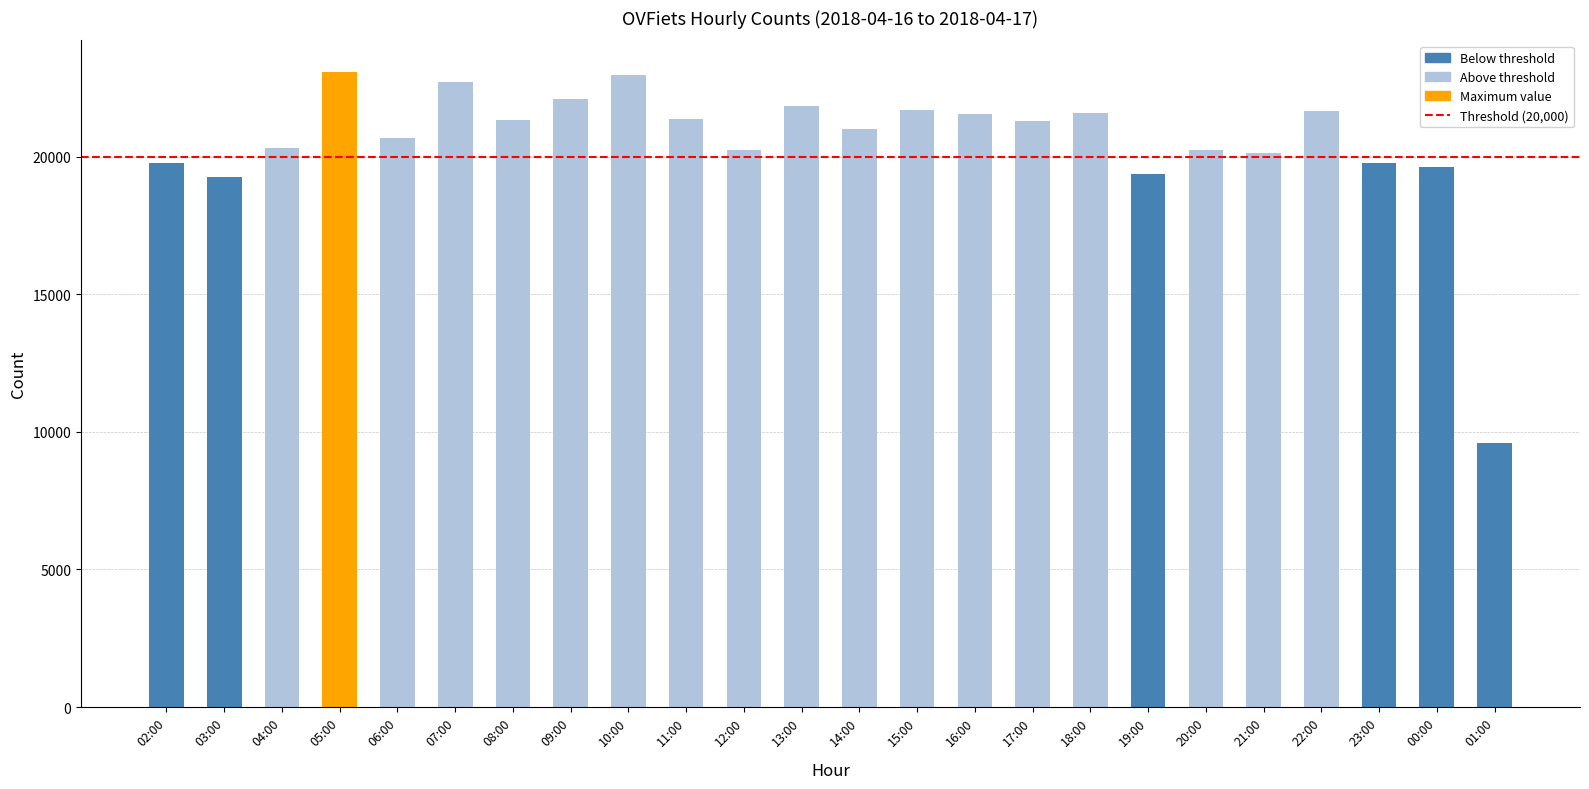

What value does the data have at 10:00?

22967